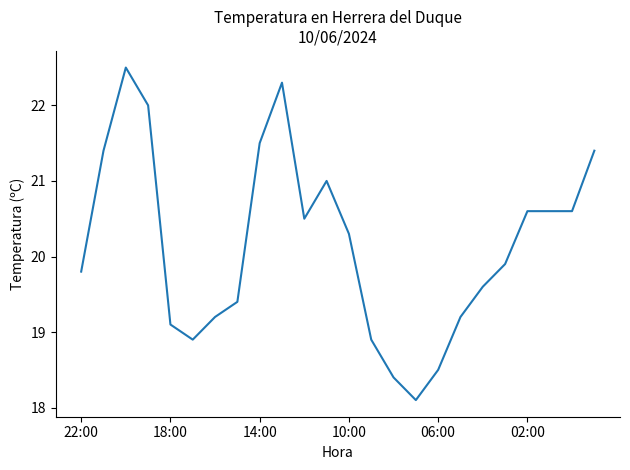

What is the smallest value displayed?

18.1